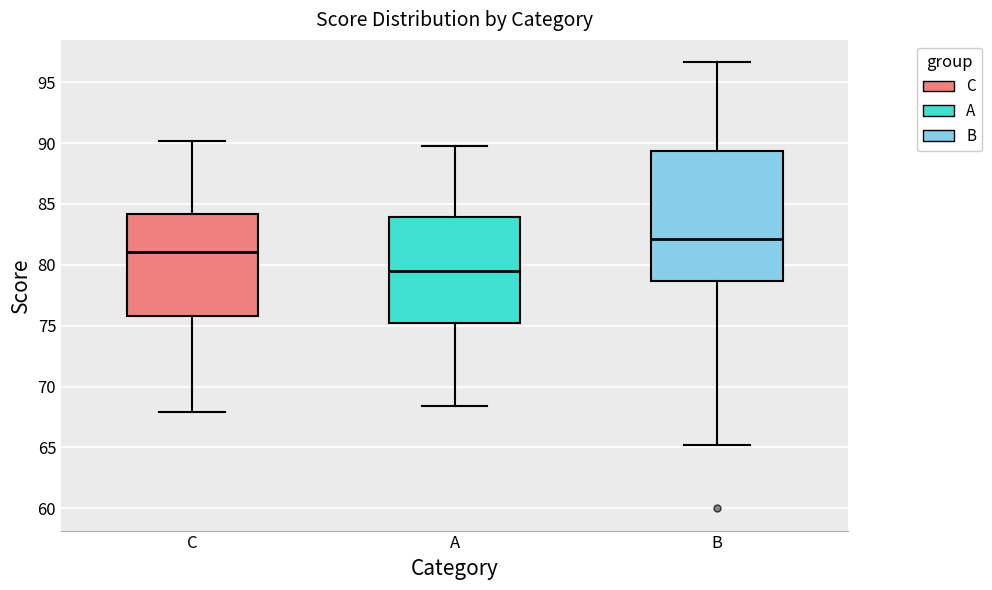

Reading left to right, transcribe this box plot: for each box, give where its median line is, the range the box spans, and where its two whiskers end, as read against the y-axis. The values are not printed on the chart, so give them approximately, as read against the axis.

C: median 81.0, box 76.0 to 84.0, whiskers 68.0 to 90.0
A: median 79.5, box 75.0 to 84.0, whiskers 68.5 to 90.0
B: median 82.0, box 78.5 to 89.5, whiskers 65.0 to 96.5